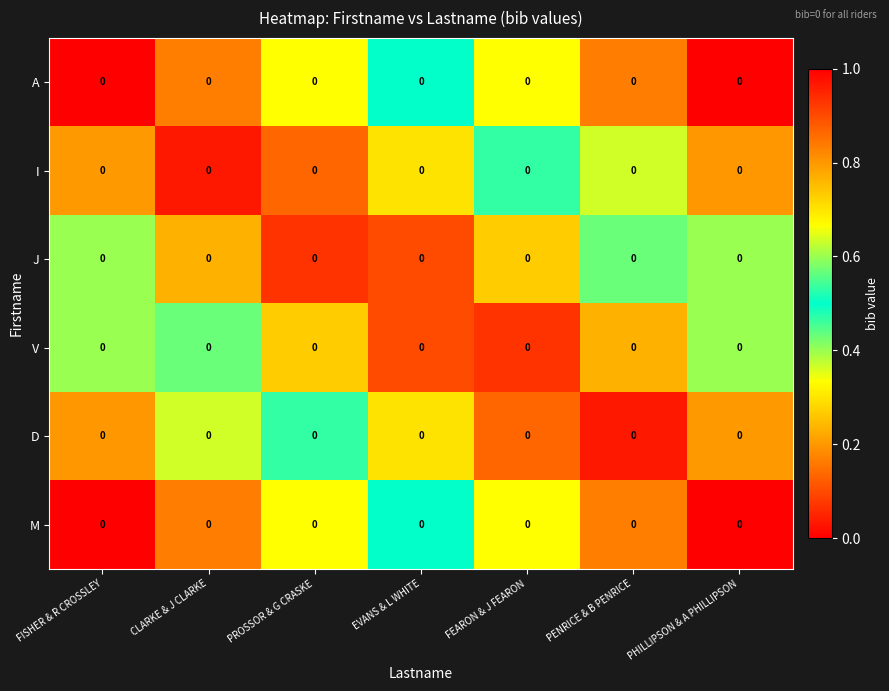

What is the spread (max minus min) of values at PROSSOR & G CRASKE?

0.6